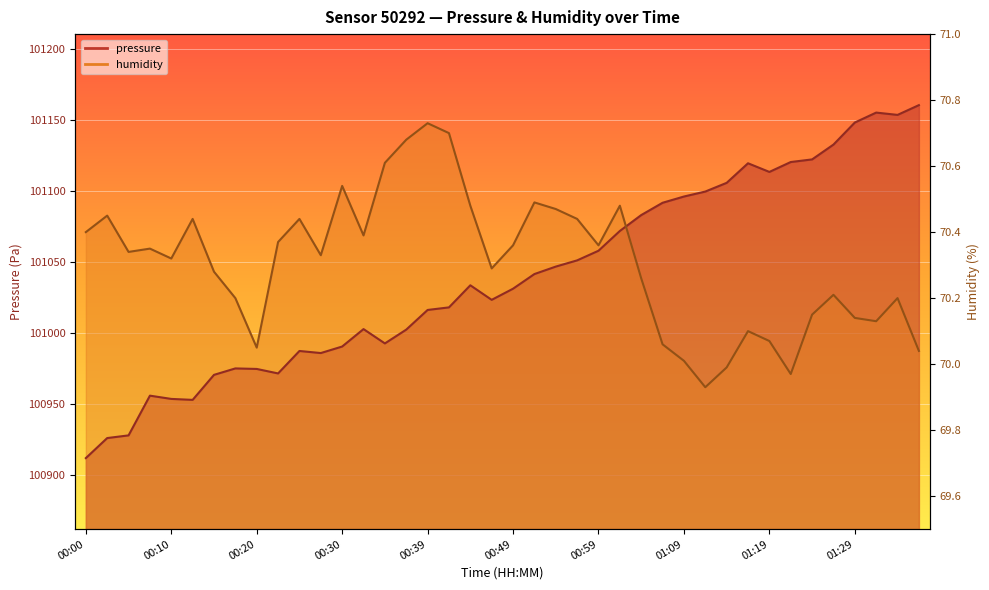

What is the difference between the highest and lowest values at 00:59?

3.8